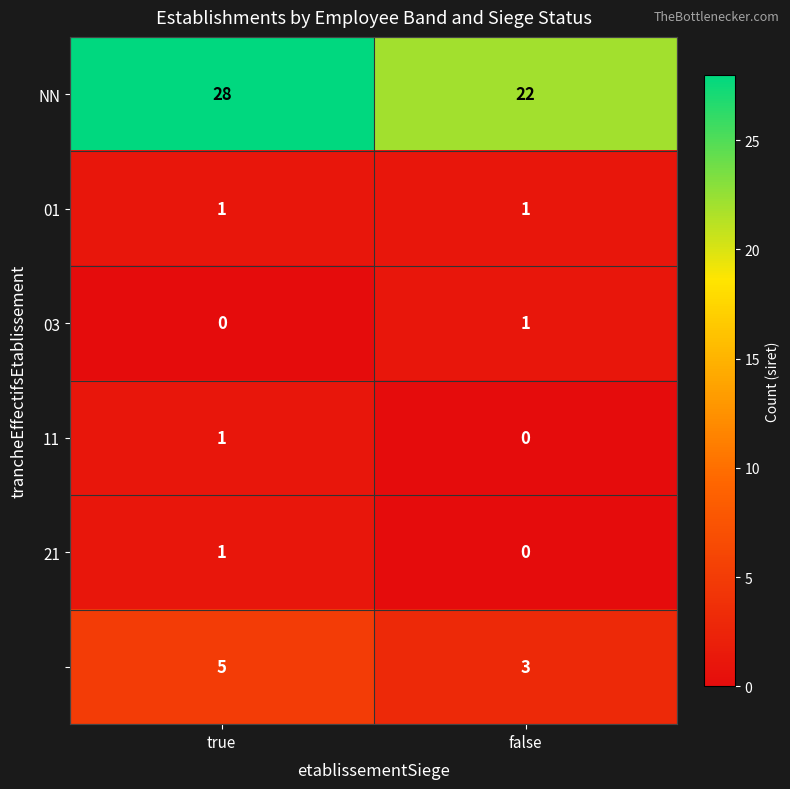

What is the greatest value displayed?

28